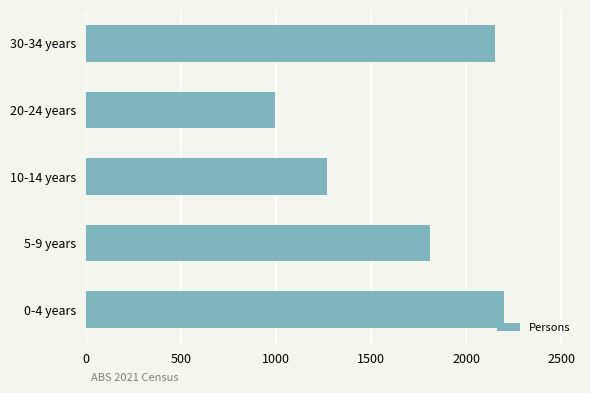

Approximately how many times larger is the value at 30-34 years compared to 5-9 years?

1.2